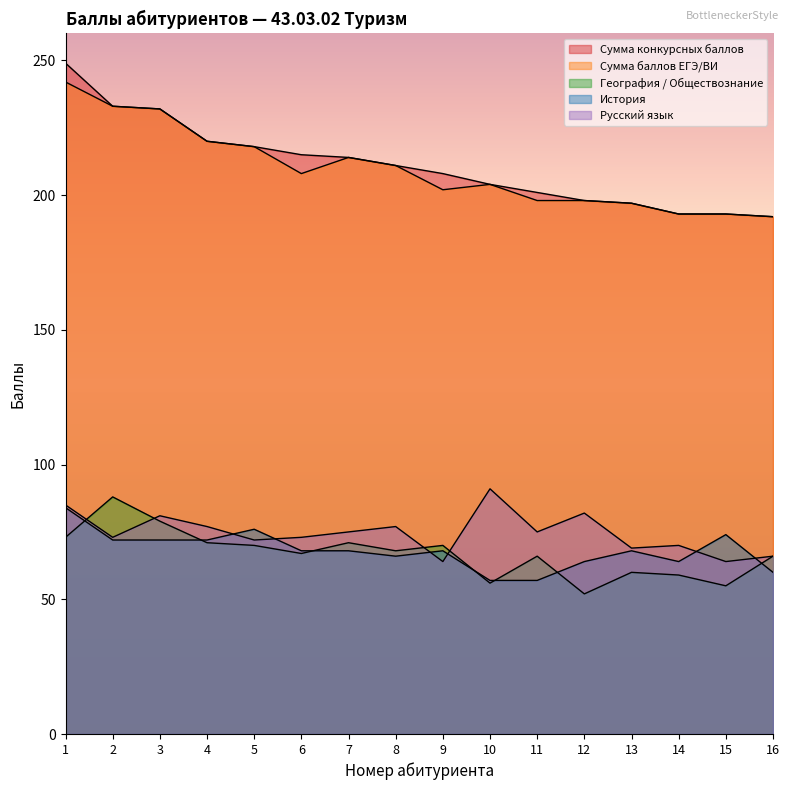

In История, how many points are lower than both neighbors (excluding endpoints)?

2